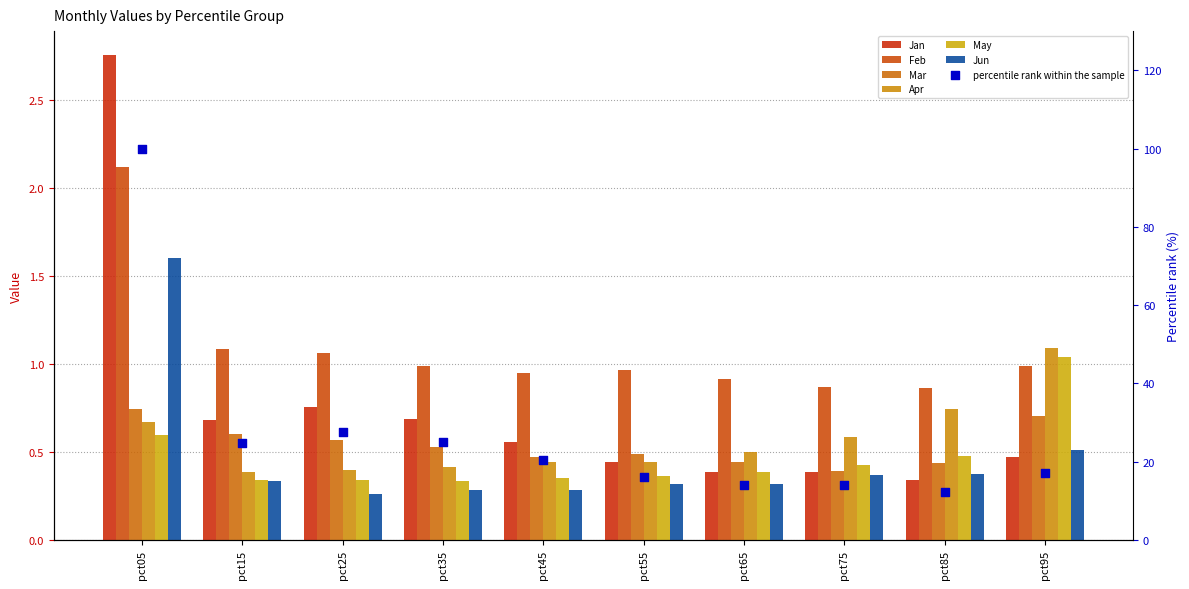

Which series has the largest total across all categories?

Feb